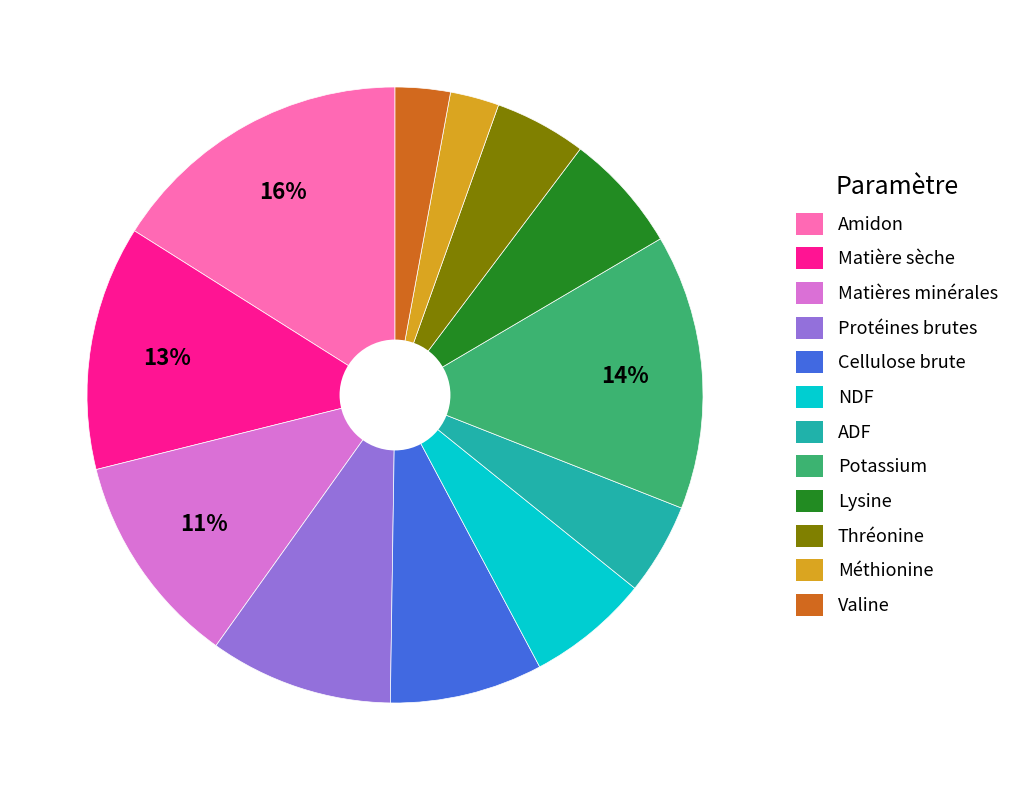

What is the largest slice in the pie chart?

Amidon